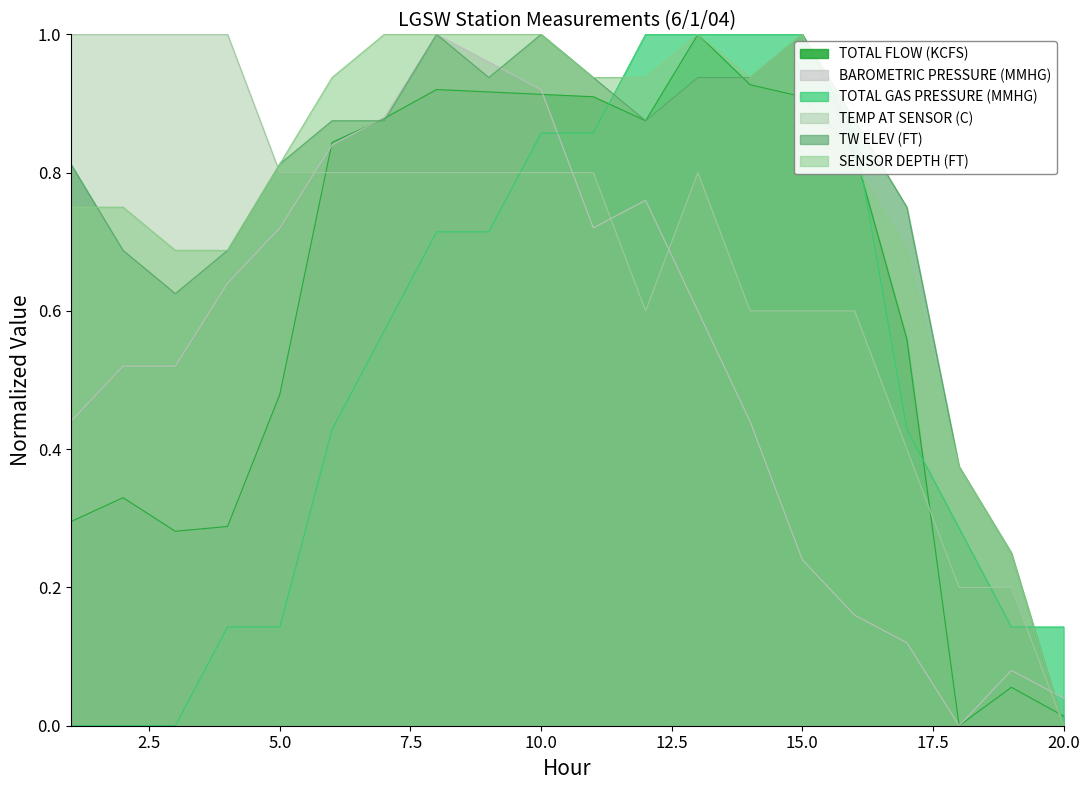

In TW ELEV (FT), how many points are higher than both neighbors (excluding endpoints)?

3